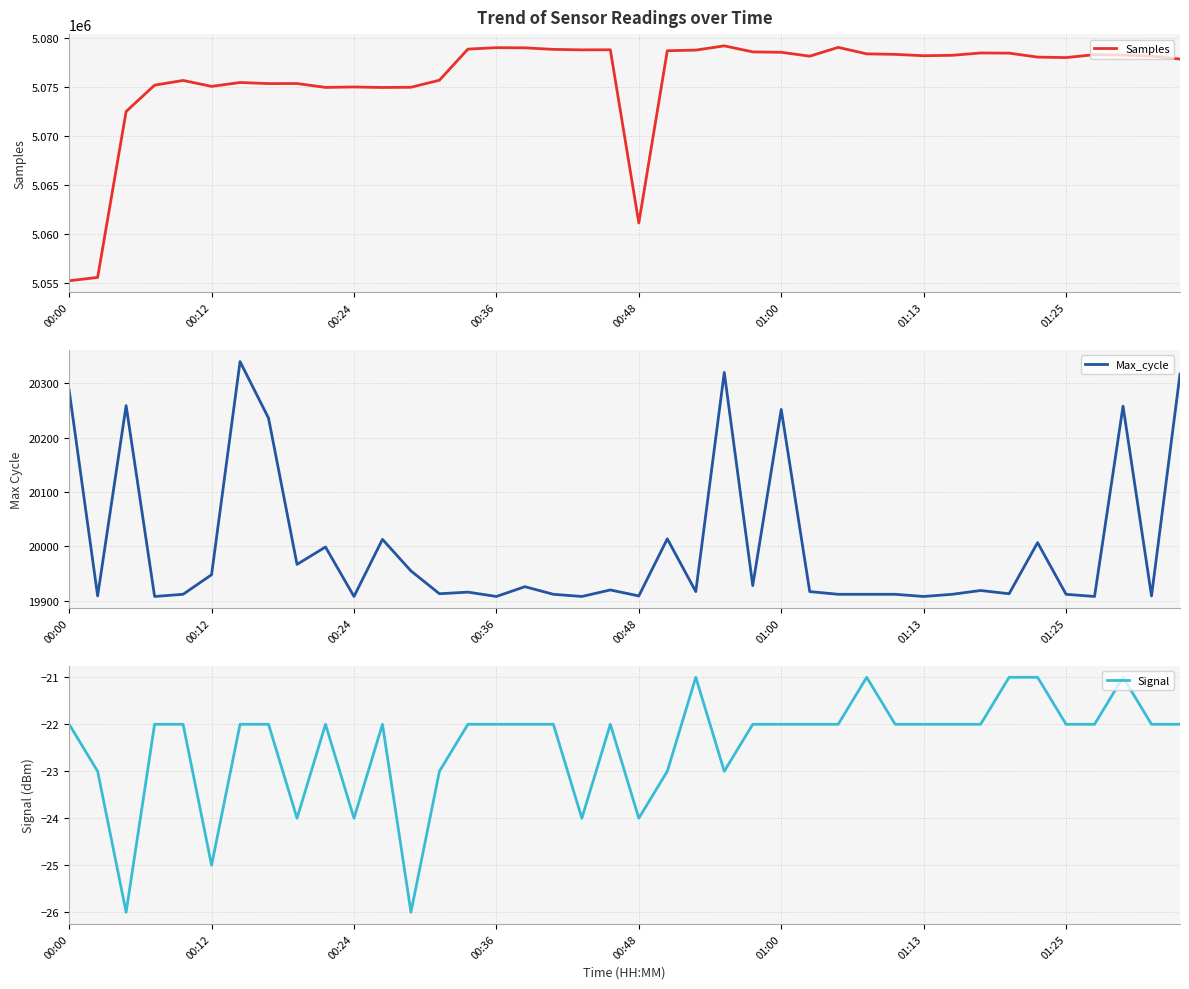

What is the value of the Max_cycle point at the 37th from the left?

19908